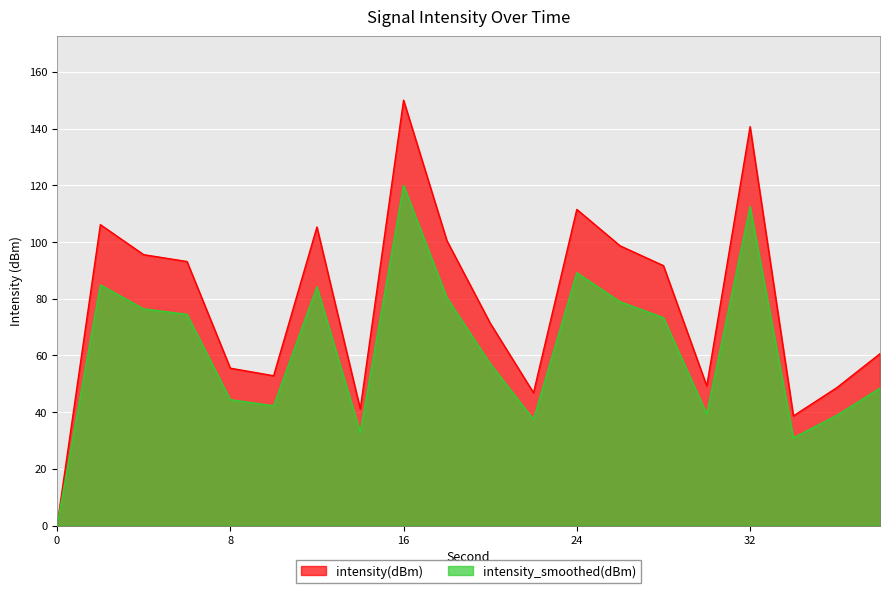

Where is the first local minimum?

10